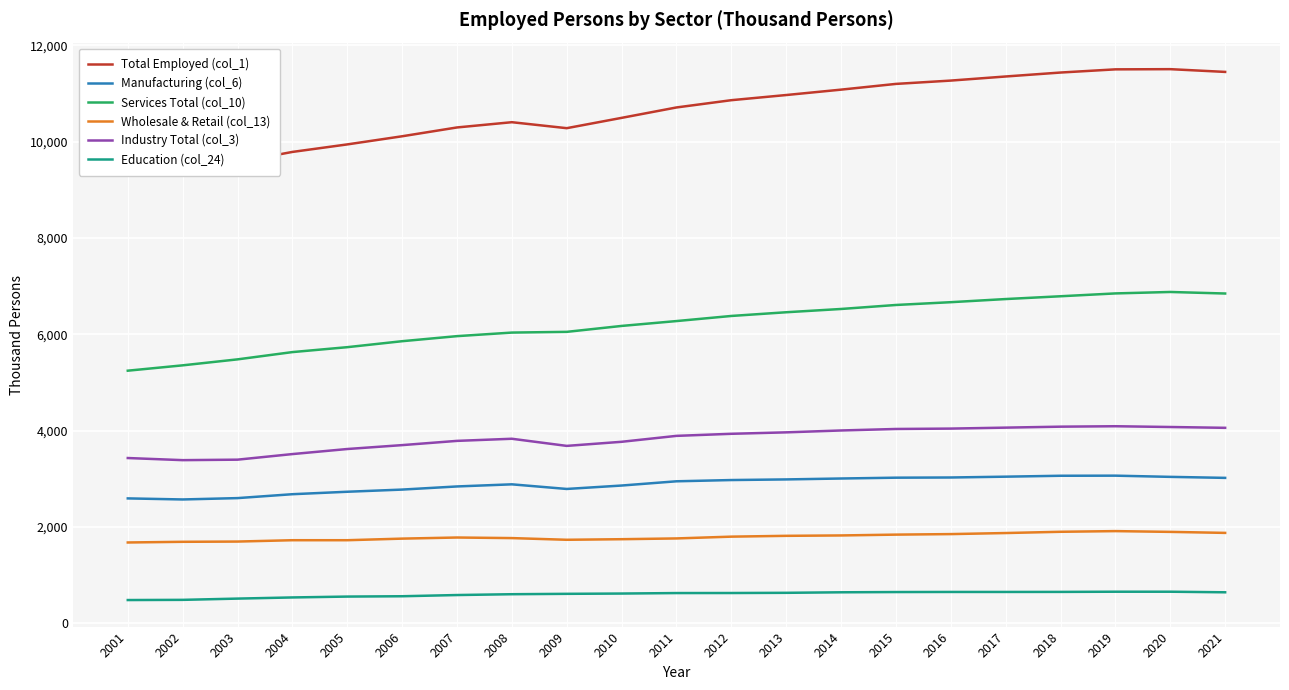

Where is the first local maximum for Total Employed (col_1)?

2008